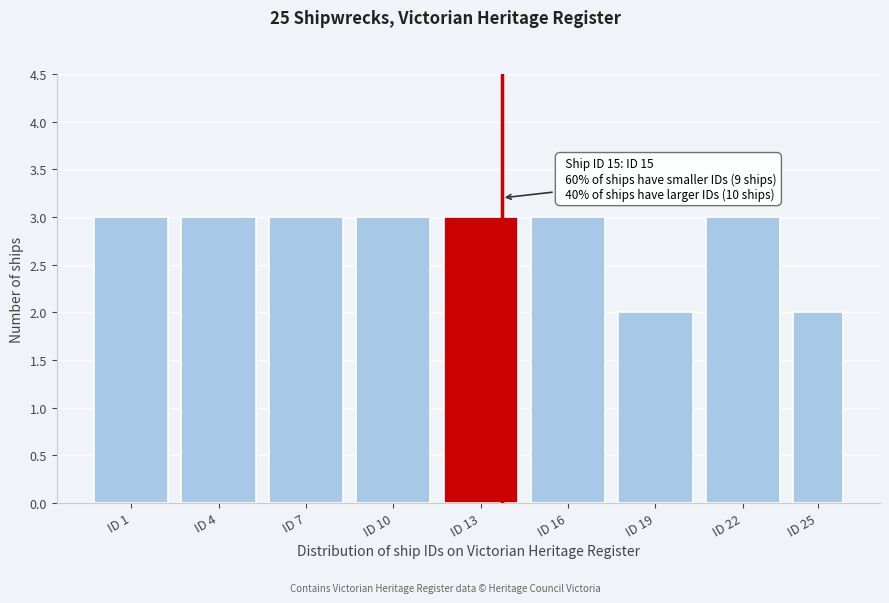

Reading left to right, list all the values displayed in this chart.

3	3	3	3	3	3	2	3	2